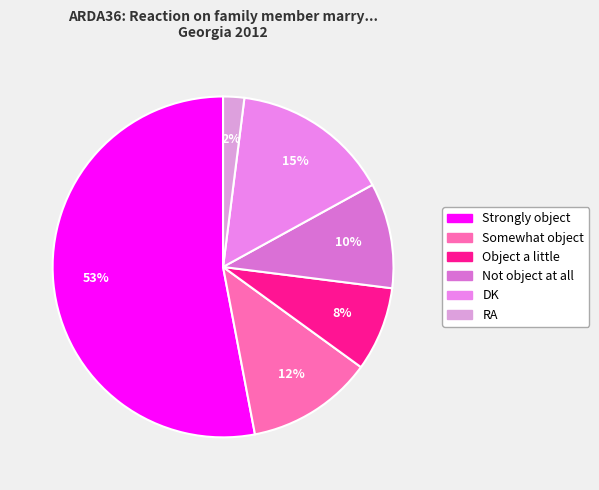

Which slice represents more than half of the pie?

Strongly object